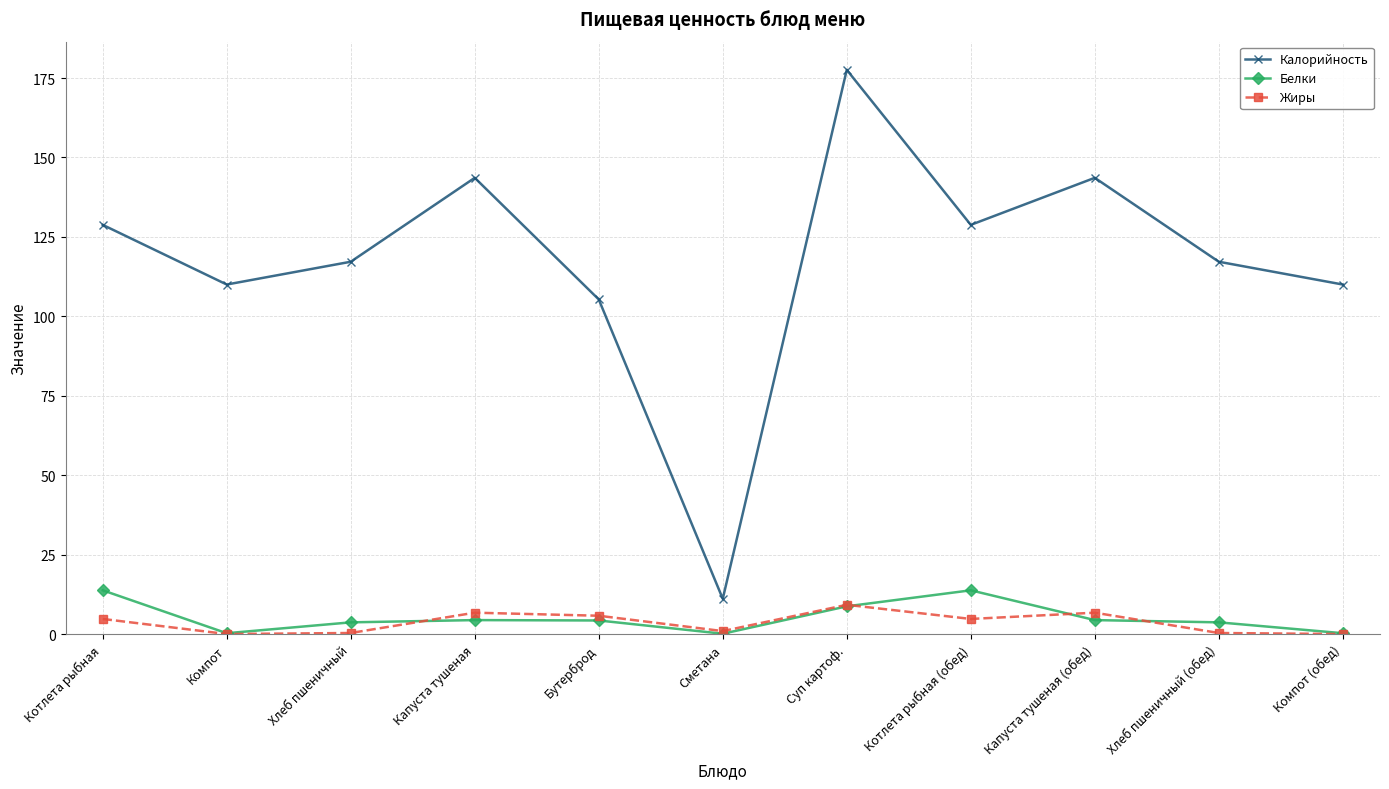

What is the difference between the second highest and second lowest values in the Жиры series?

6.7